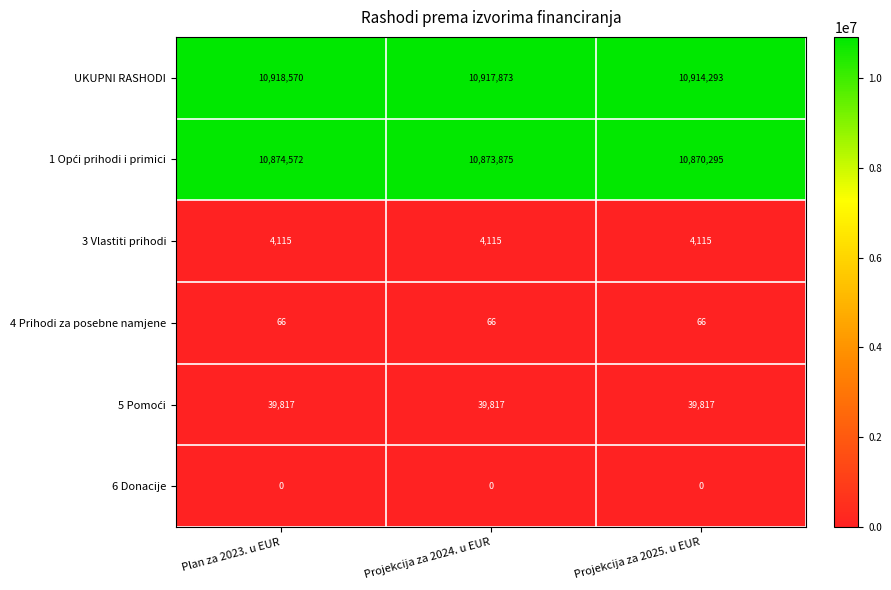

What is the difference between the highest and lowest values at Projekcija za 2024. u EUR?

10917873